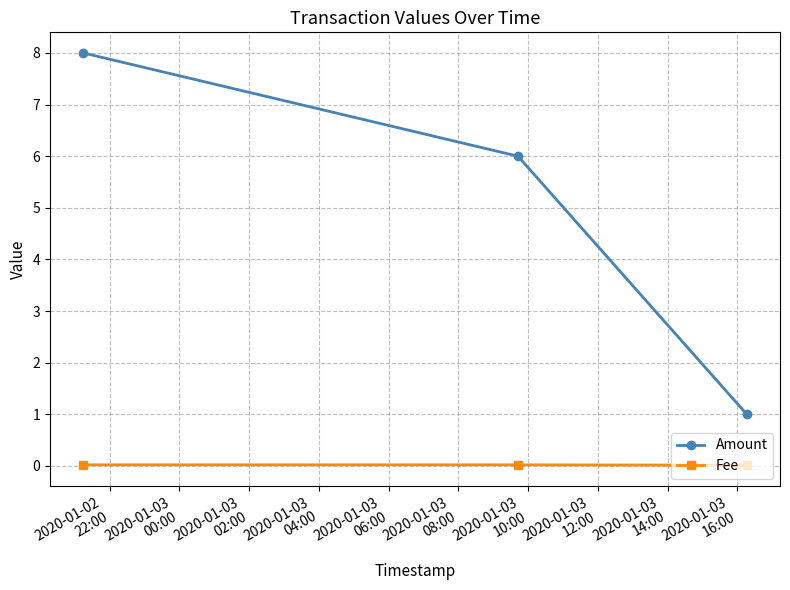

Which series has the widest spread of values?

Amount